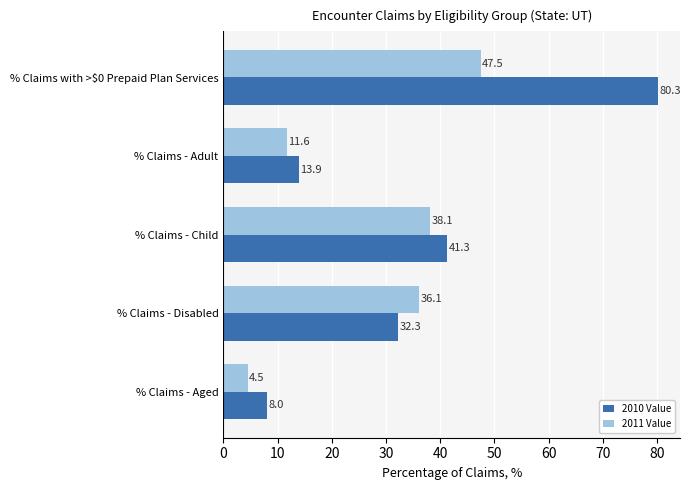

Between % Claims - Disabled and % Claims - Child, which series saw the biggest shift?

2010 Value